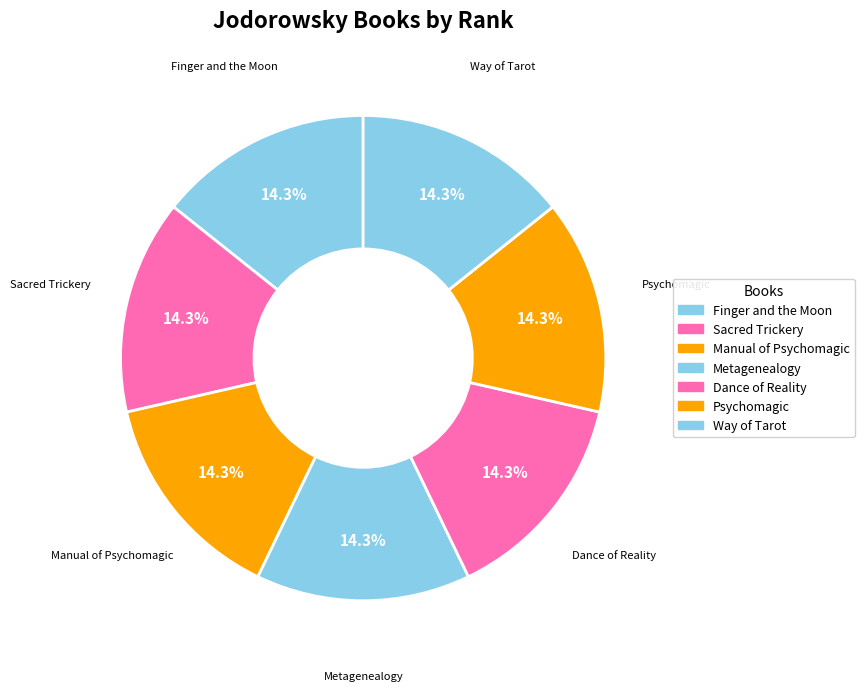

Is there any slice that represents more than half of the pie?

No